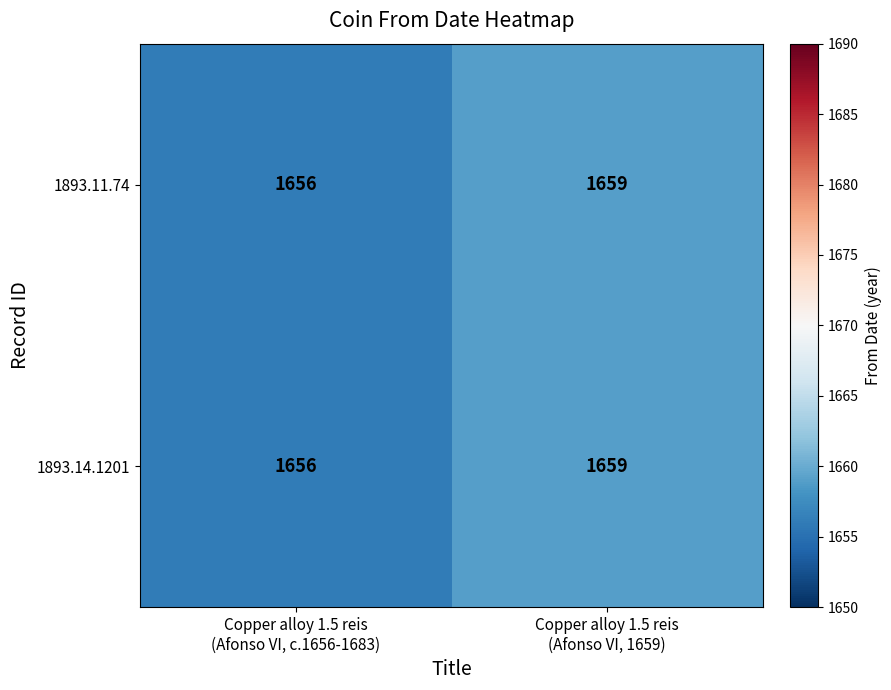

Reading left to right, list all the values displayed in this chart.

1893.11.74: 1656	1659
1893.14.1201: 1656	1659